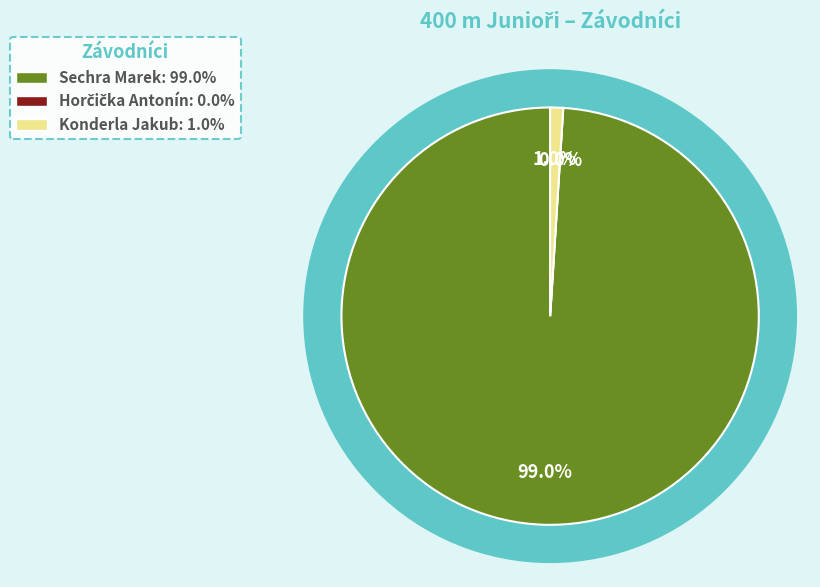

Do Konderla Jakub and Horčička Antonín together represent more than half of the pie?

No